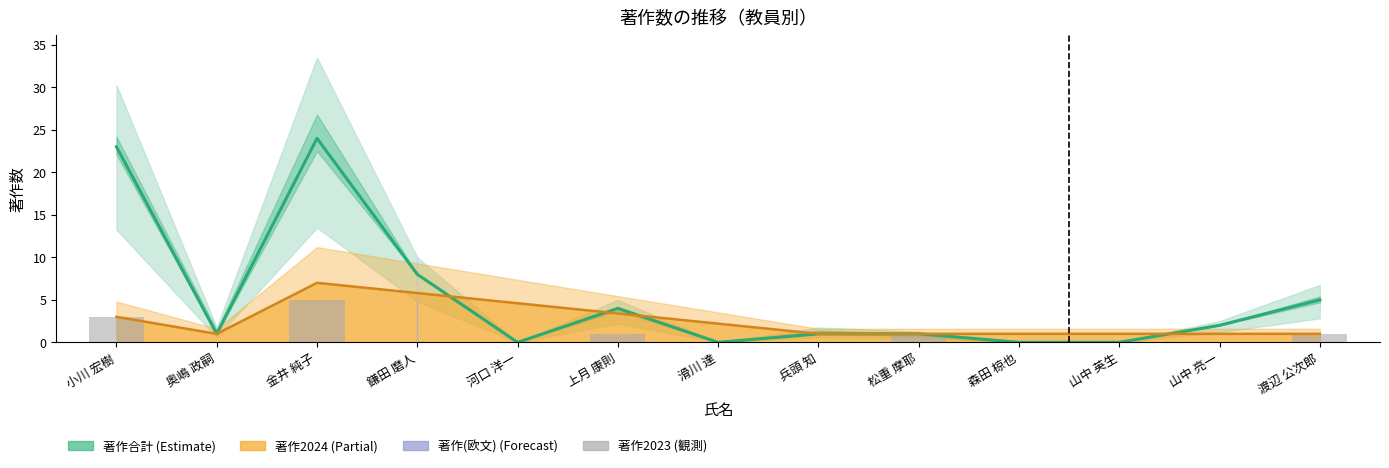

How many groups of bars are there?

13